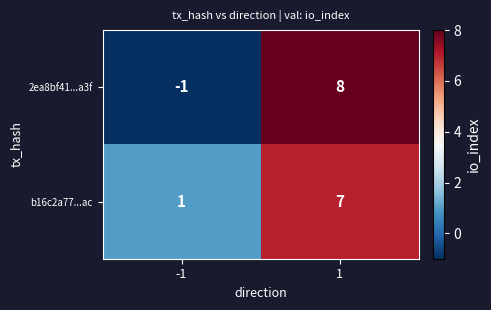

Which series has the largest total across all categories?

b16c2a77...ac